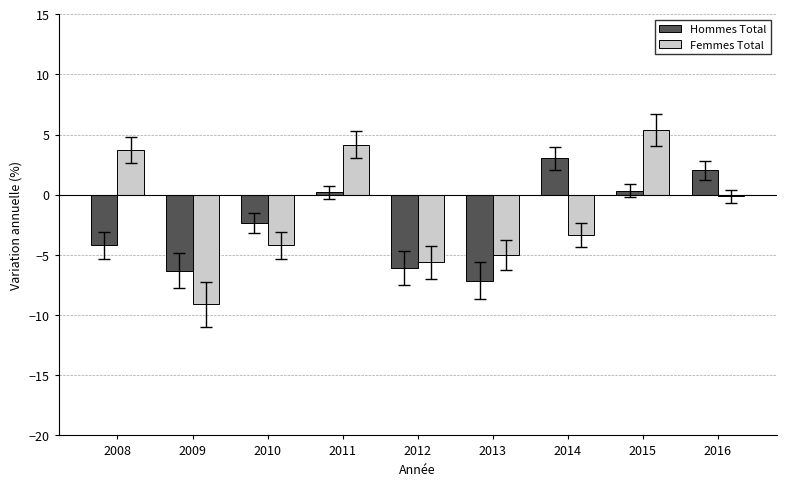

How many bars are there in each group?

2